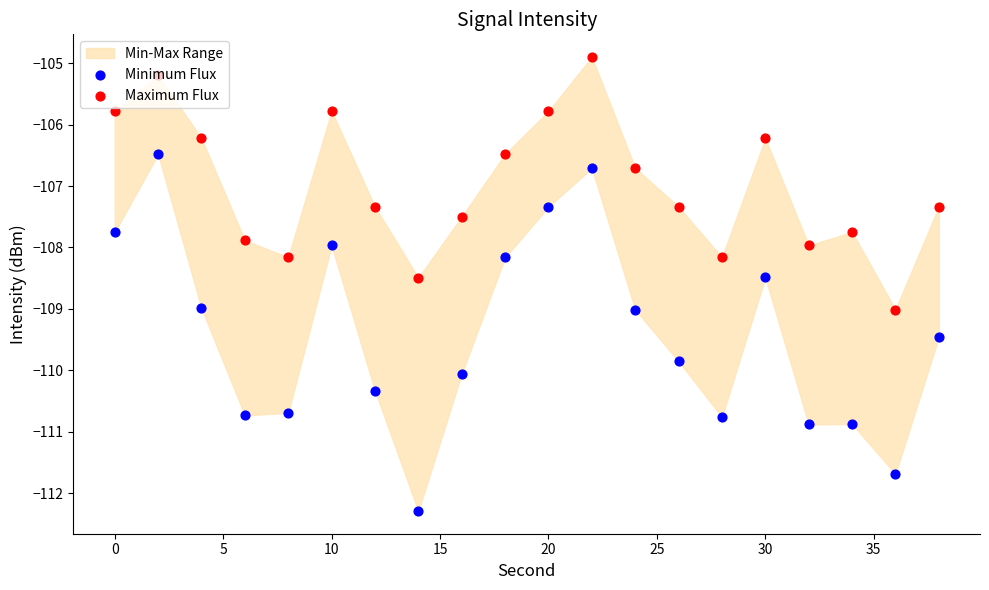

Is the value of Minimum Flux at 12 greater than the value of Maximum Flux at 14?

No